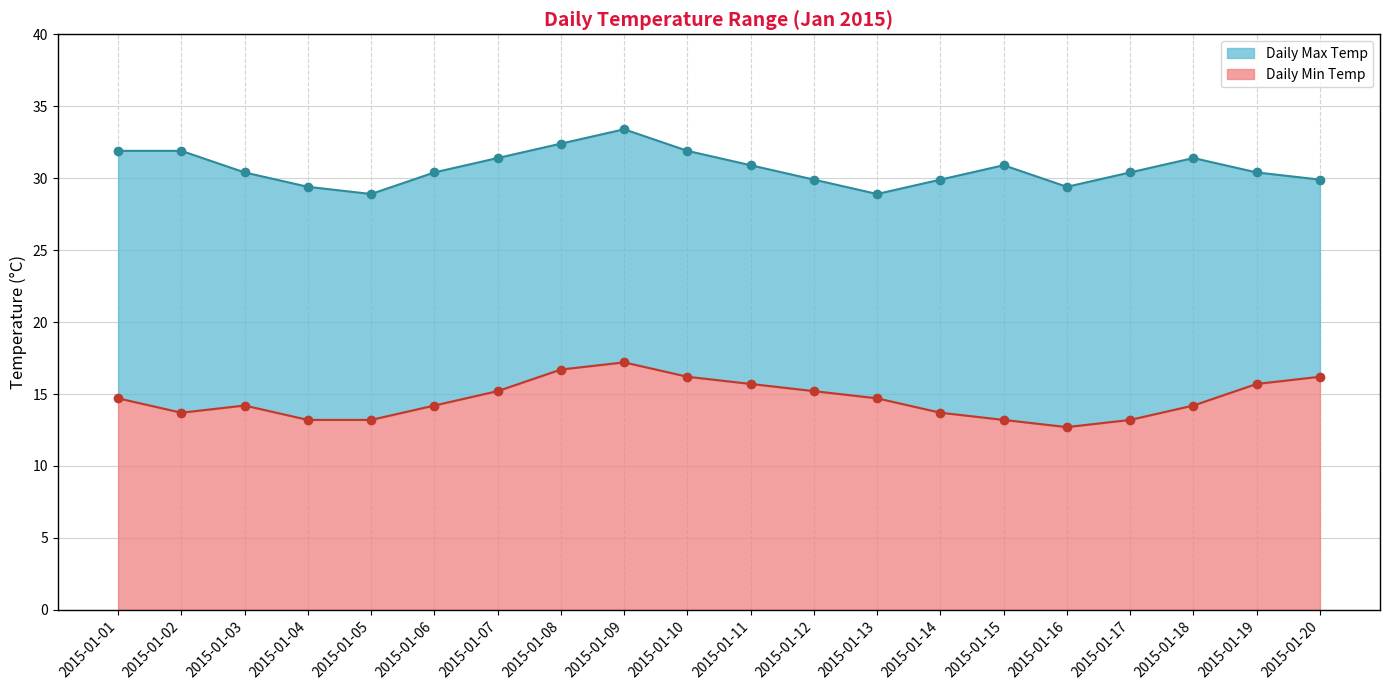

Which has a higher value, 2015-01-20 or 2015-01-03?

2015-01-20